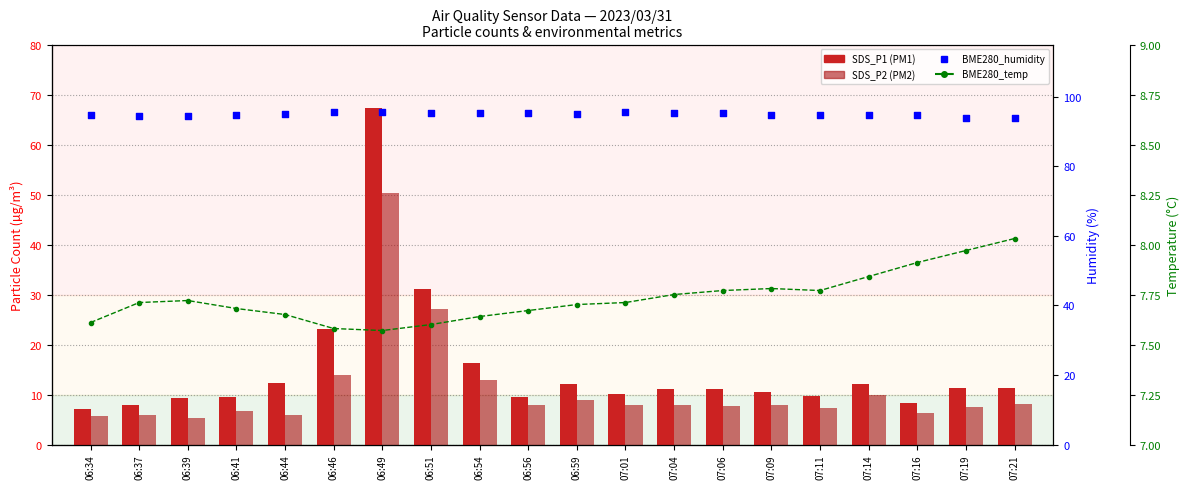

Which series reaches the maximum Y coordinate?

BME280_humidity